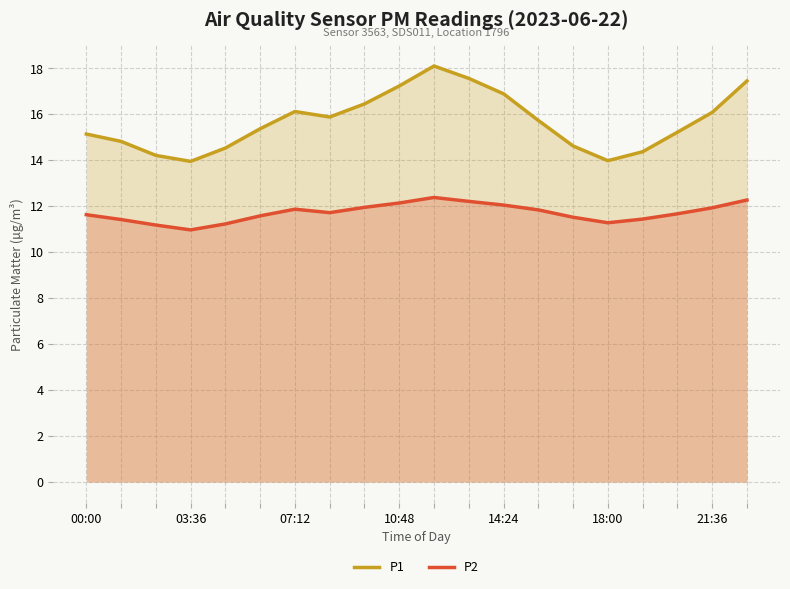

The P2 series shows 11.5 at 14. True or false?

True